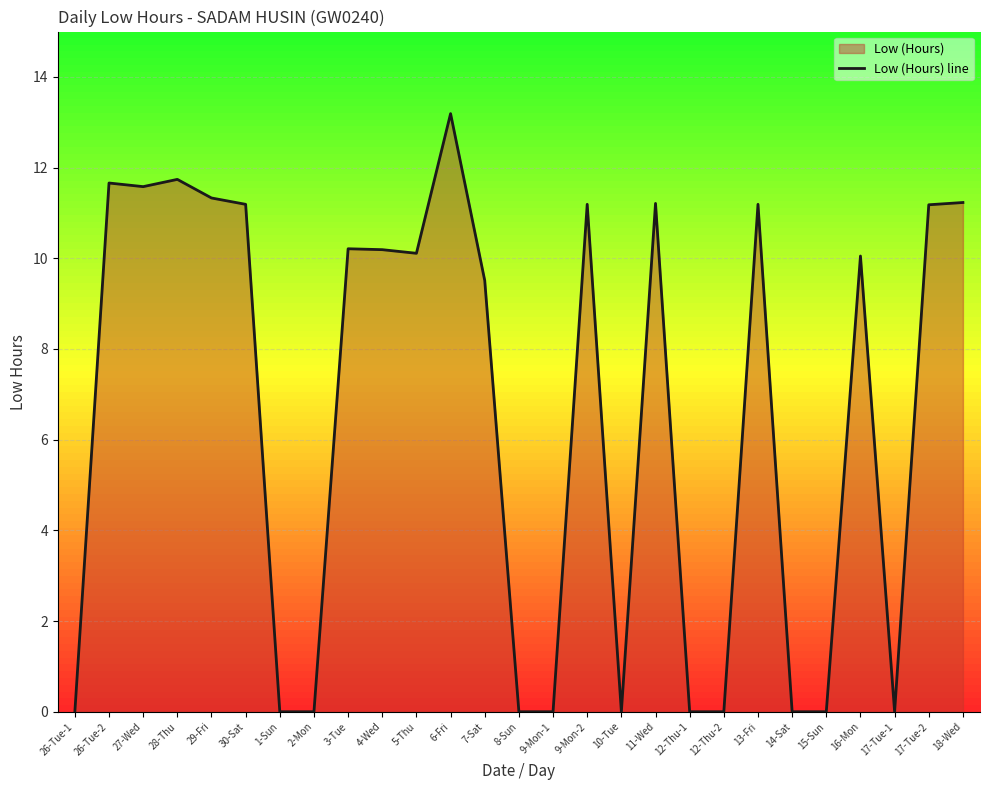

Is it true that the value at 12-Thu-2 is -6.9?

False